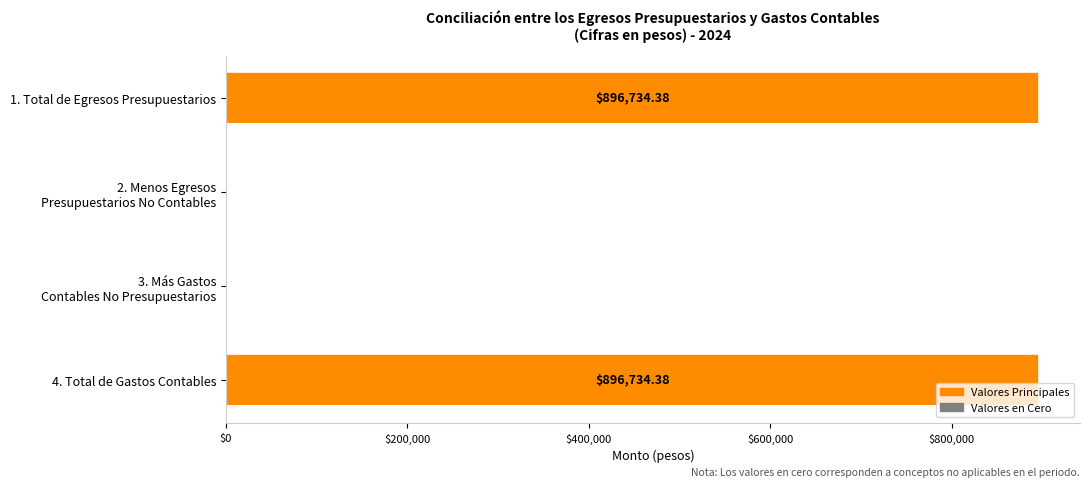

What is the sum of all values?

1793468.8